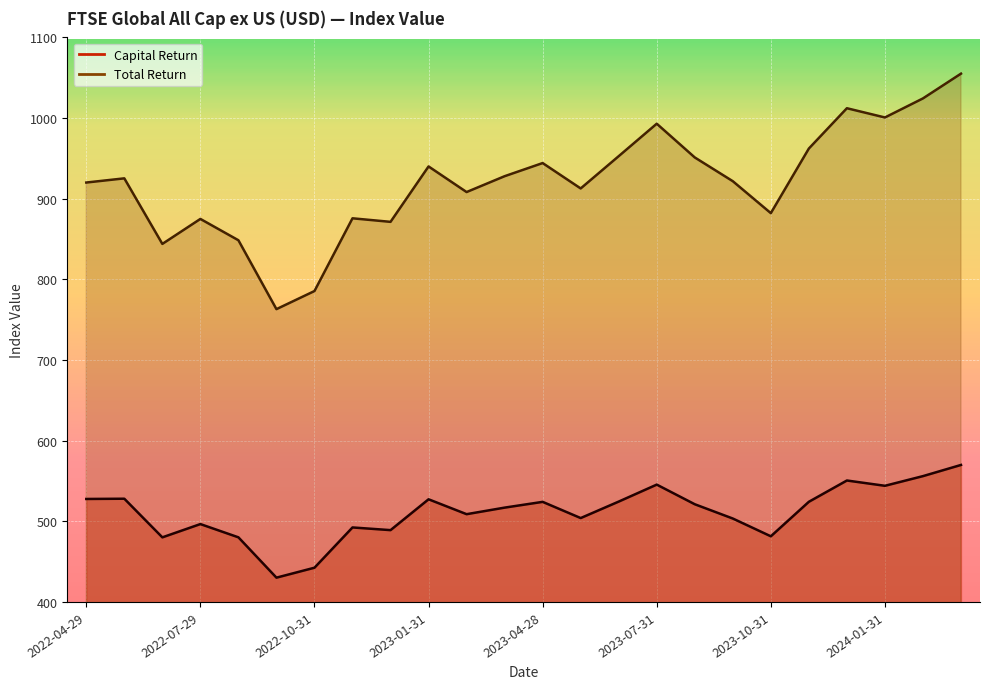

Is the value of Total Return at 2022-04-29 greater than the value of Capital Return at 2022-04-29?

Yes